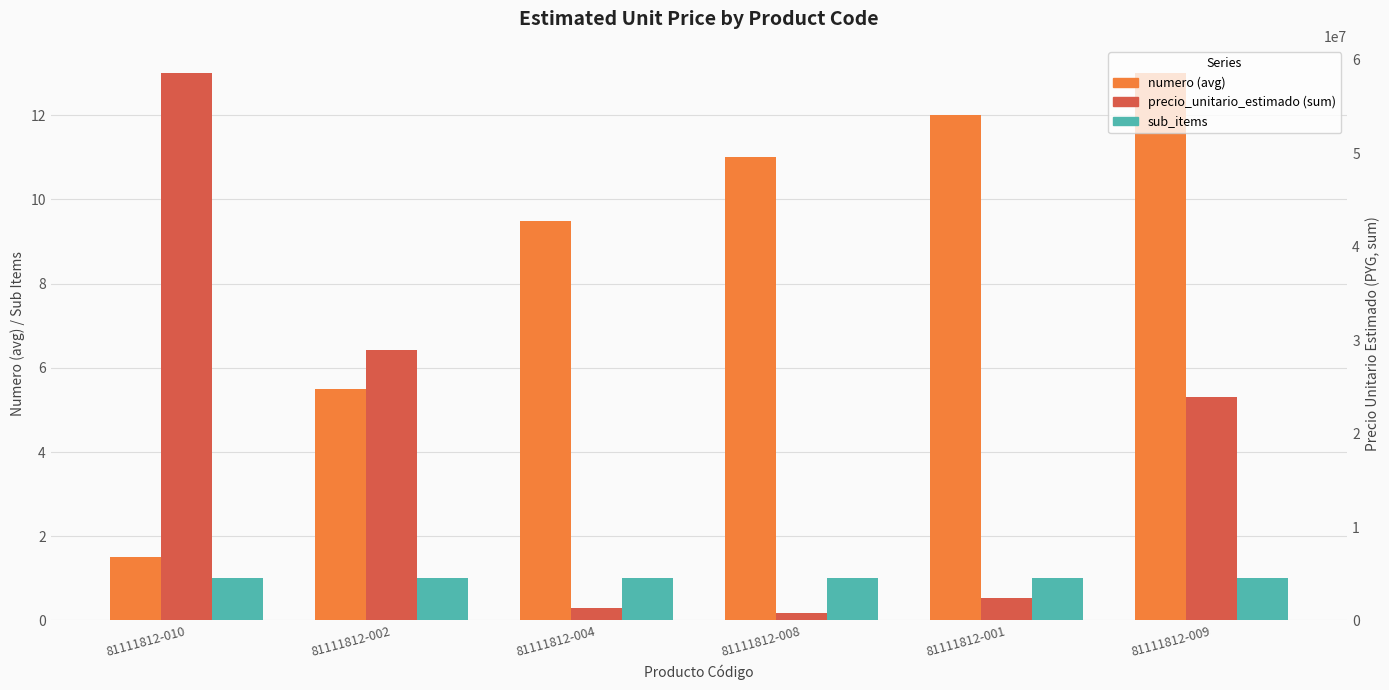

The value of sub_items at 81111812-001 is 1.0. True or false?

True